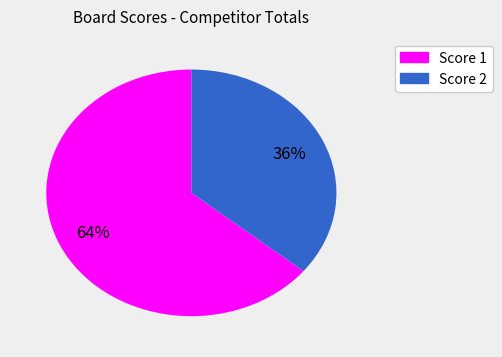

How many segments does this pie chart have?

2